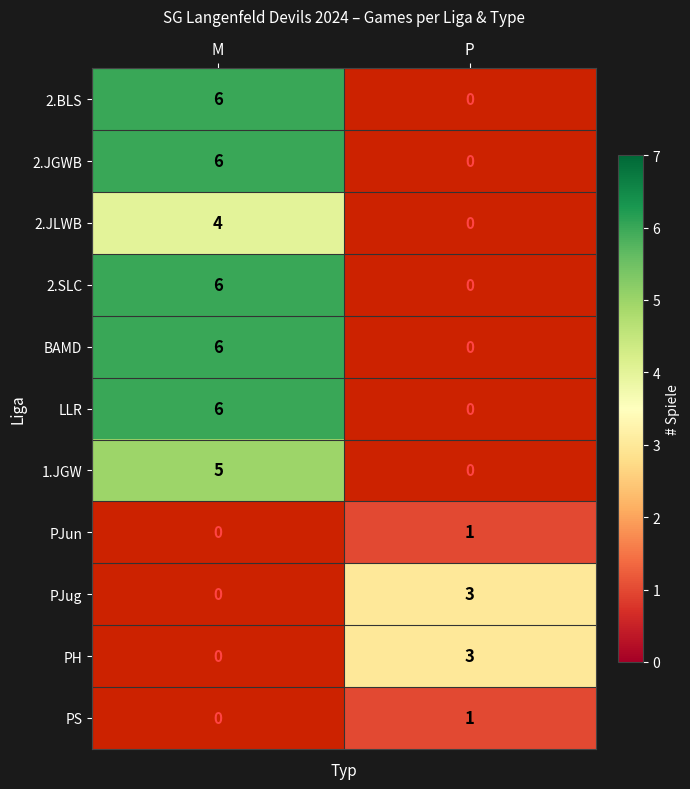

Count the number of categories in the chart.

2